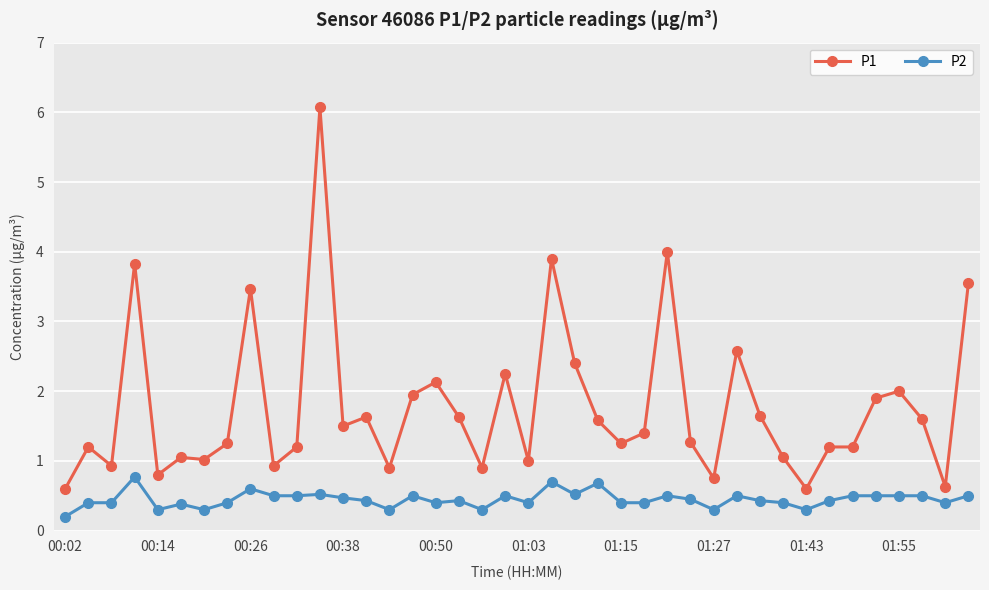

Which series has the largest range (max minus min)?

P1